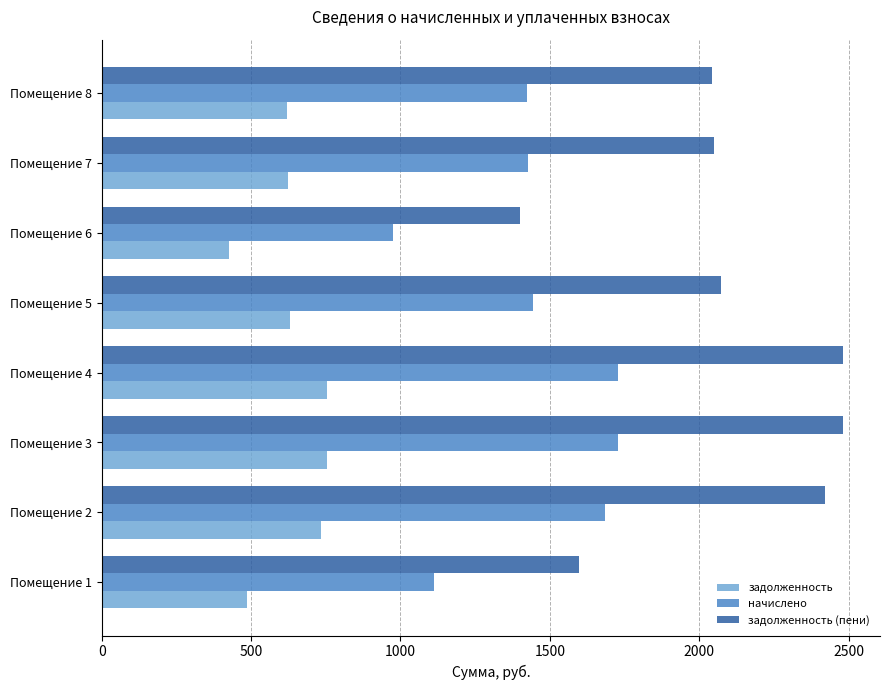

Which series has the largest range (max minus min)?

задолженность (пени)